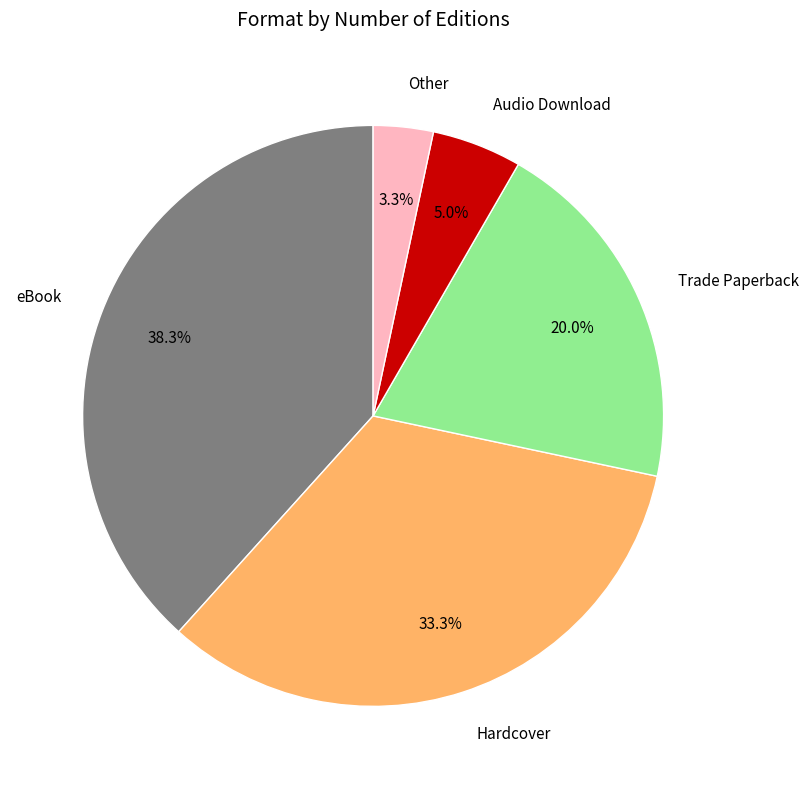

What is the ratio of the value at Trade Paperback to the value at Audio Download?

4.0